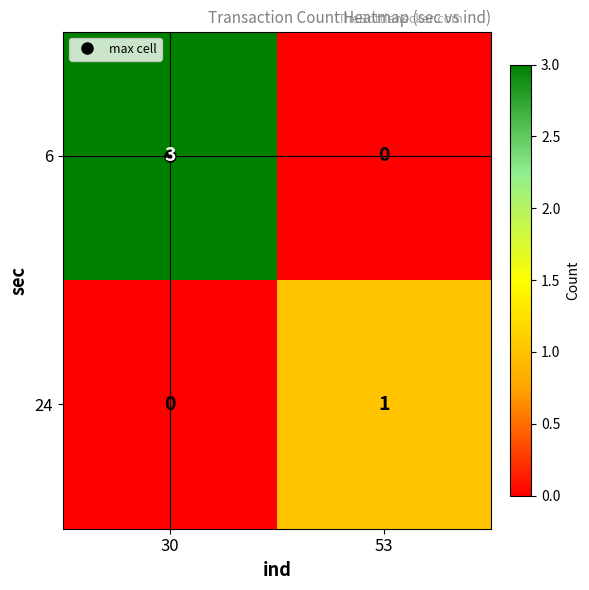

Which series changed the most between 30 and 53?

6